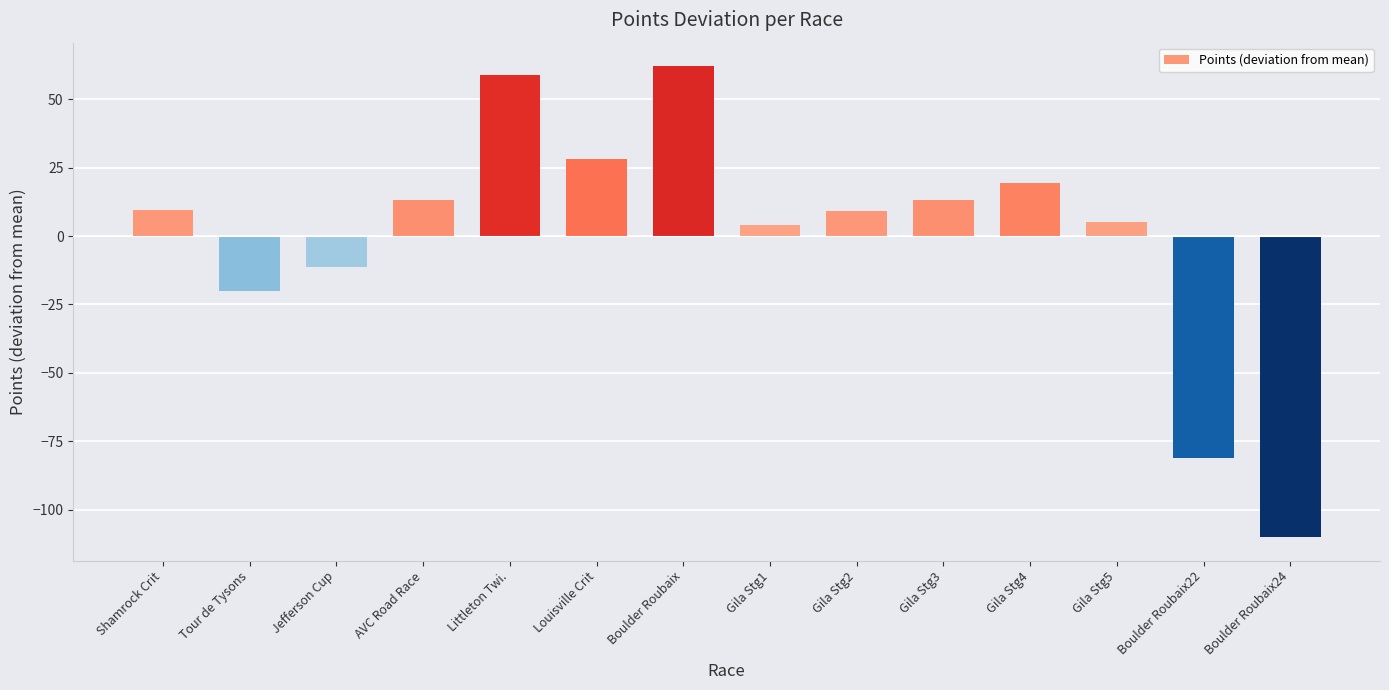

What is the value of the 4th bar from the left?

13.1